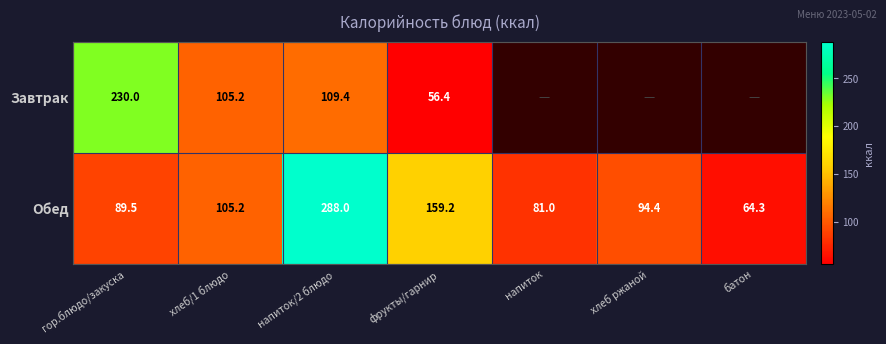

The Обед series shows 81.0 at напиток. True or false?

True